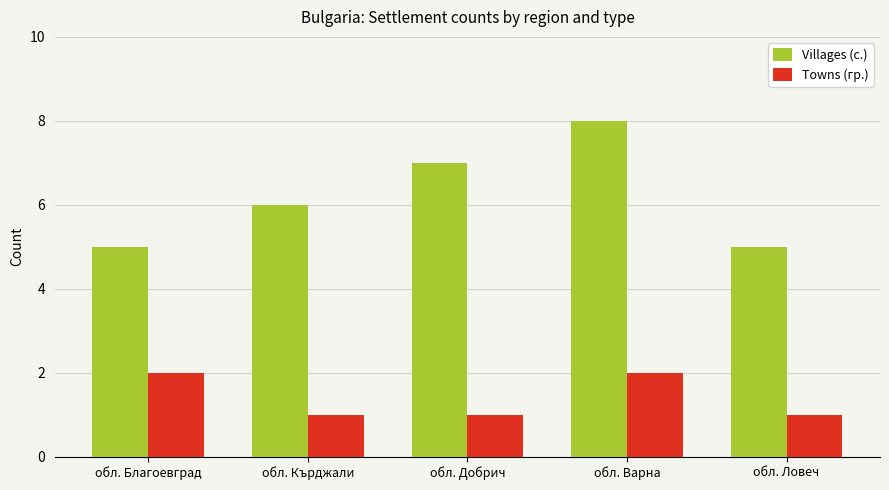

What is the difference between the maximum and minimum values in the Towns (гр.) series?

1